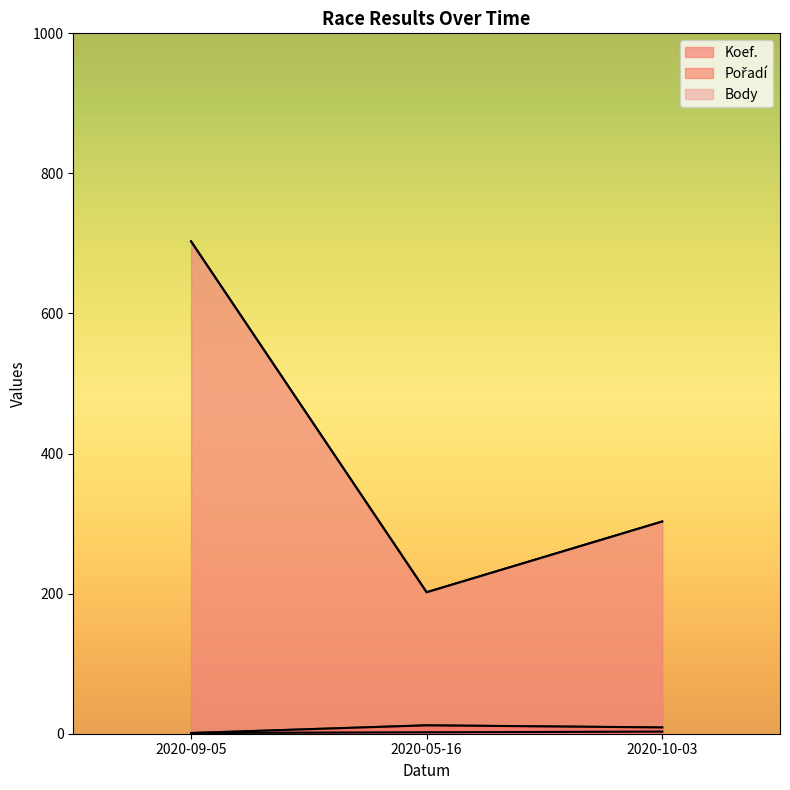

Is the value of Pořadí at 2020-09-05 greater than the value of Koef. at 2020-10-03?

No